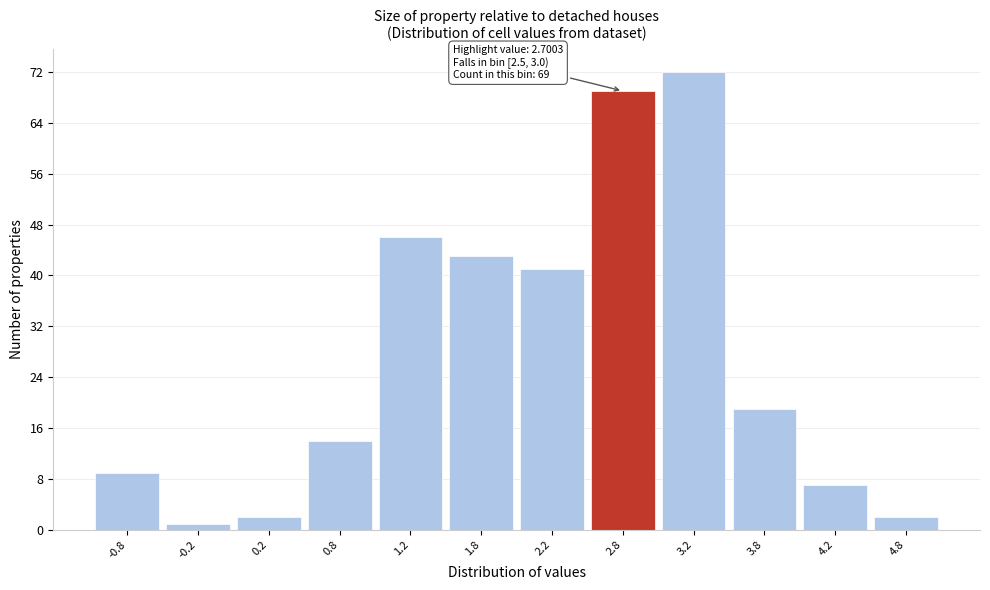

Which range on the x-axis has the tallest bar?

3.0 to 3.5